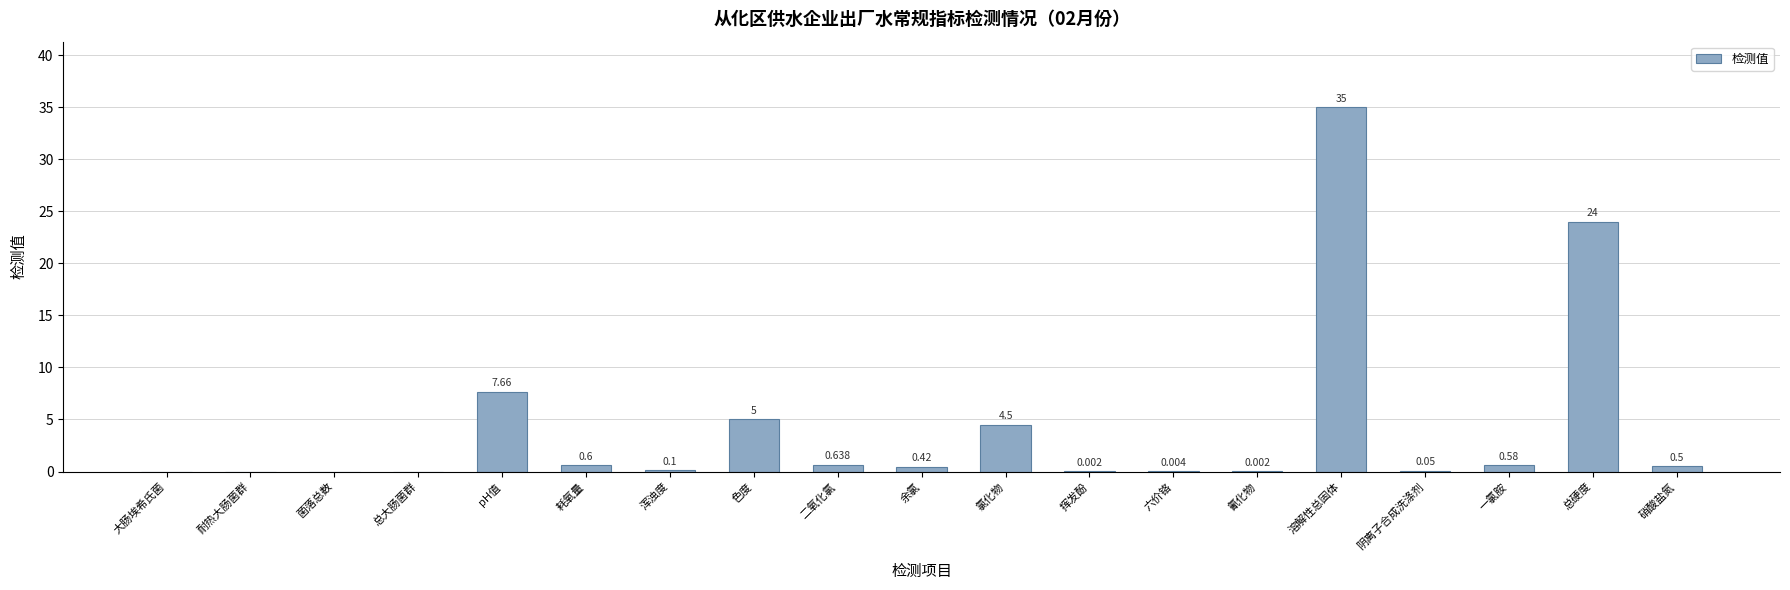

How many positive values are there?

15